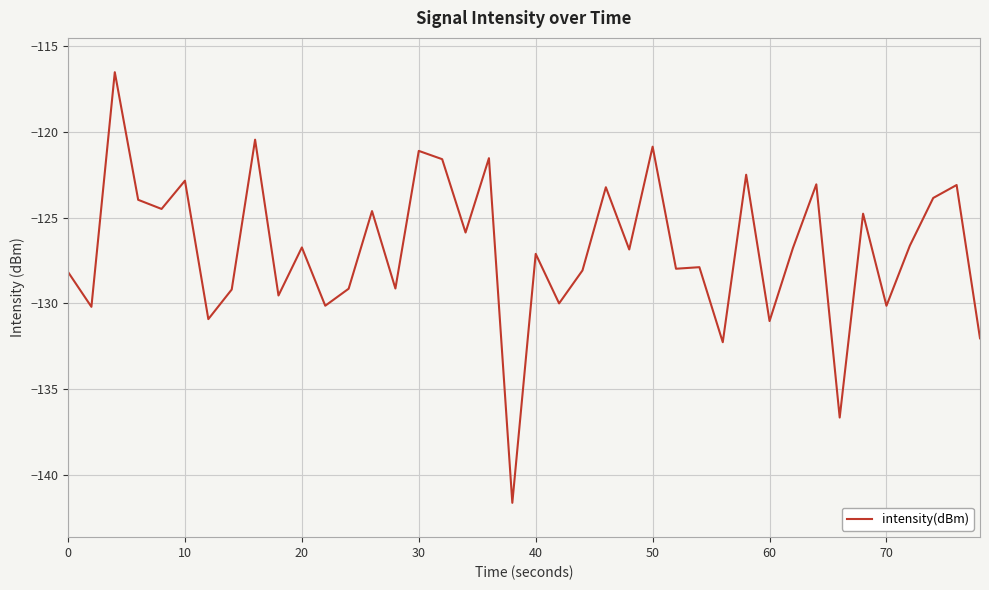

What is the minimum value shown in the chart?

-141.6